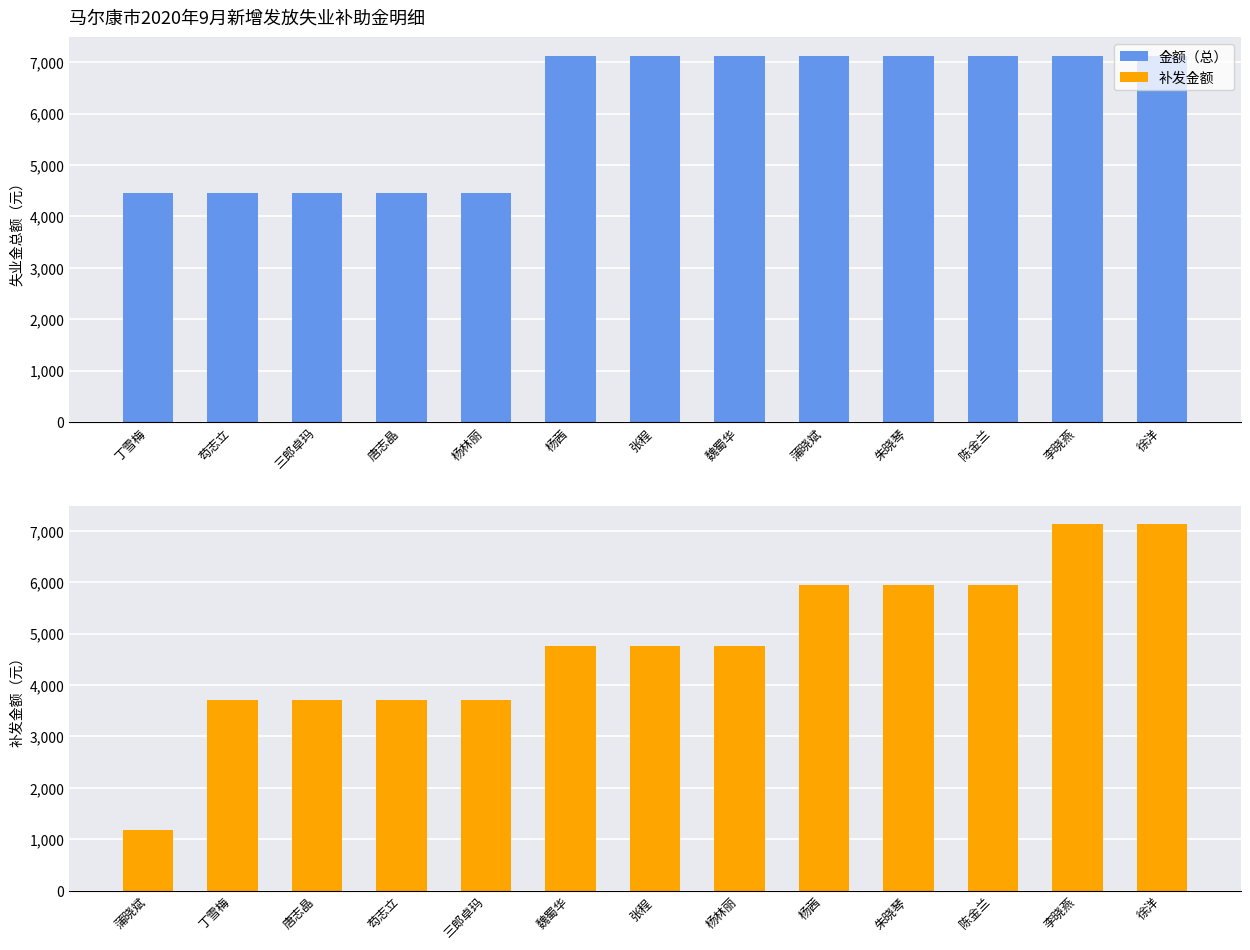

What position from the left is 徐洋?

13